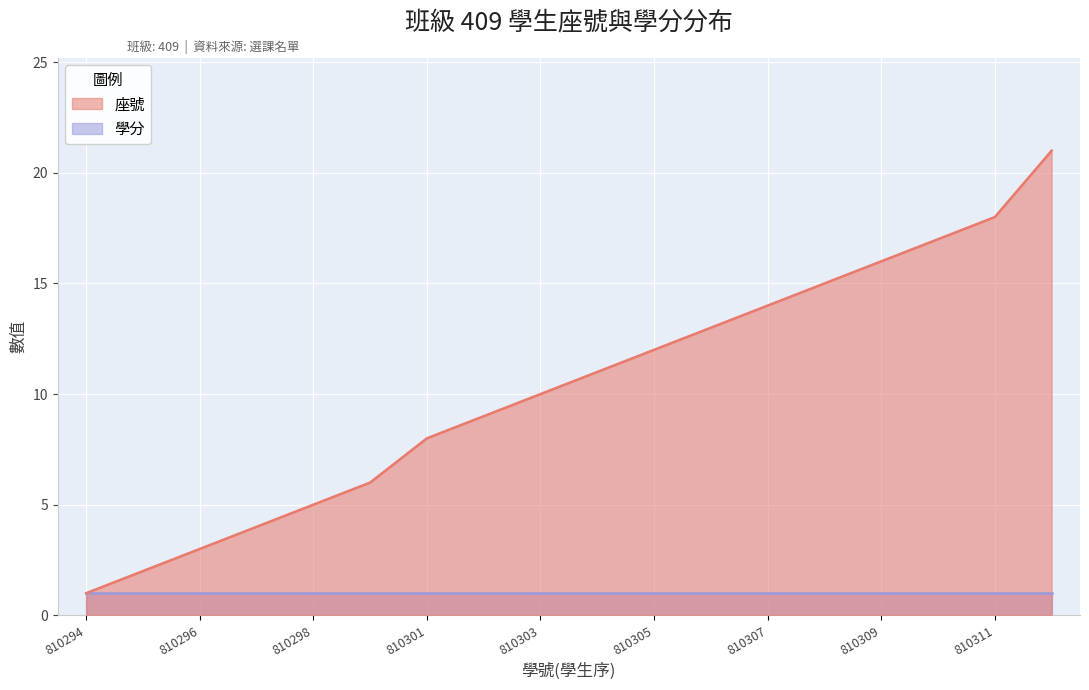

Rank the categories by value from lowest to highest.

810294, 810295, 810296, 810297, 810298, 810299, 810301, 810302, 810303, 810304, 810305, 810306, 810307, 810308, 810309, 810310, 810311, 810314